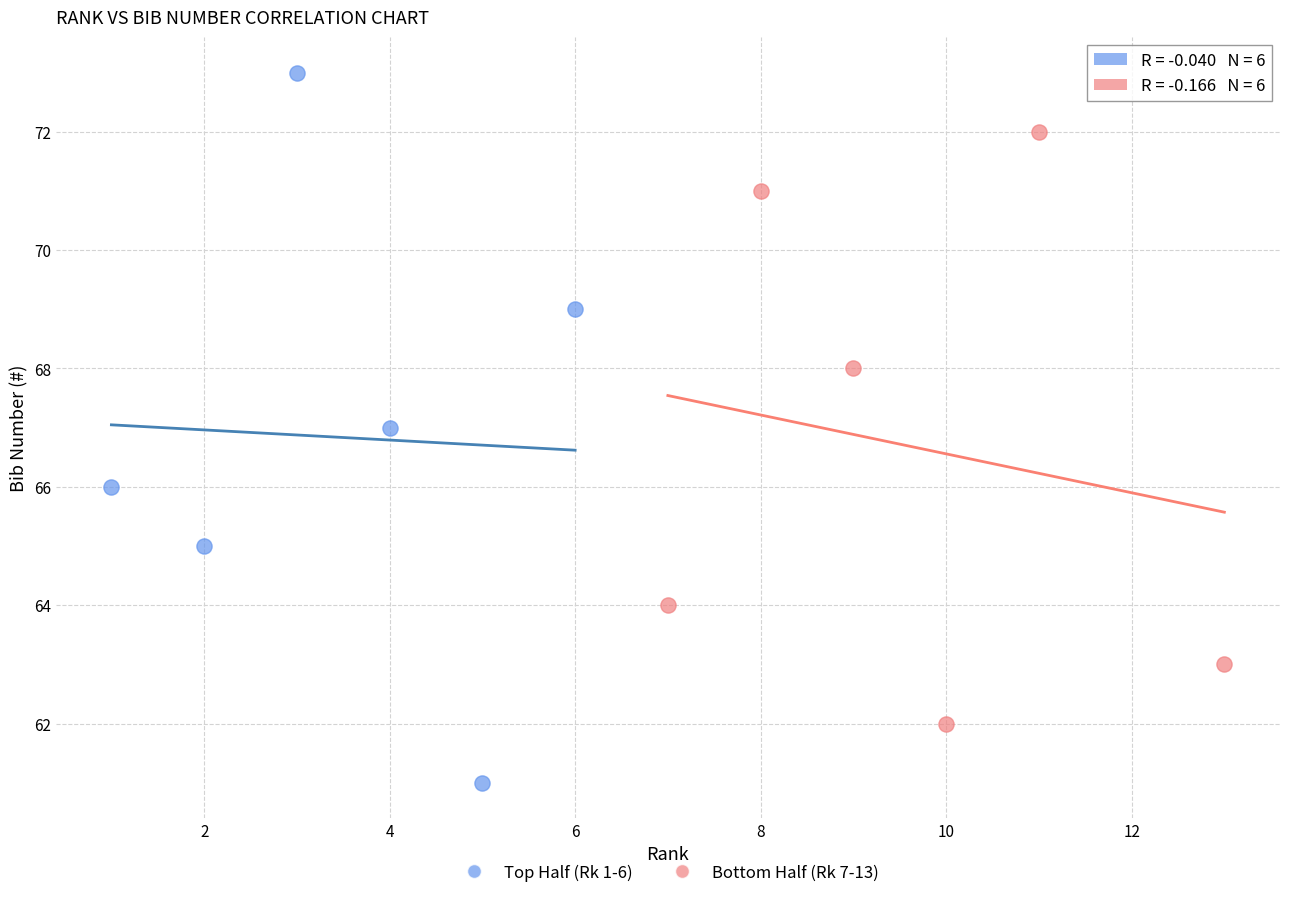

Which series reaches the maximum Y coordinate?

Top Half (Rk 1-6)